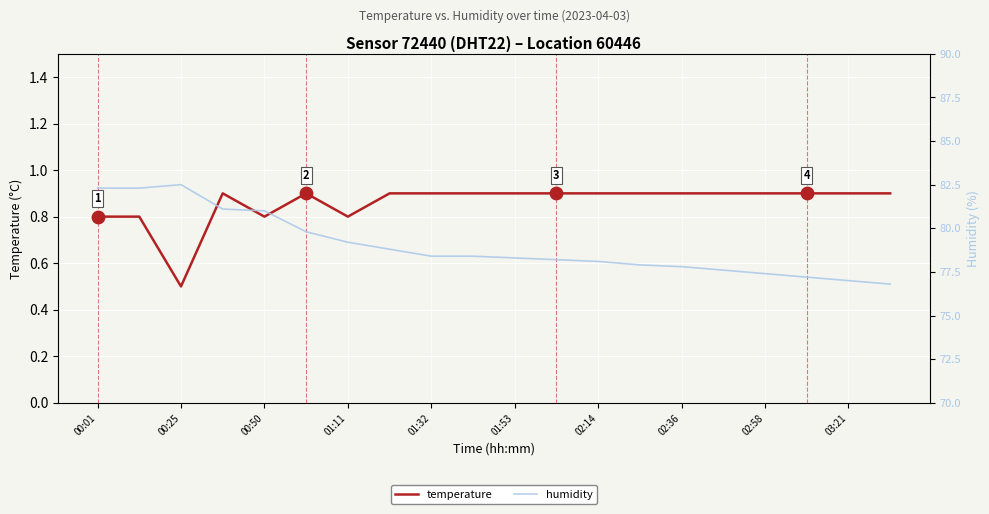

What are all the series names shown in the legend?

temperature, humidity